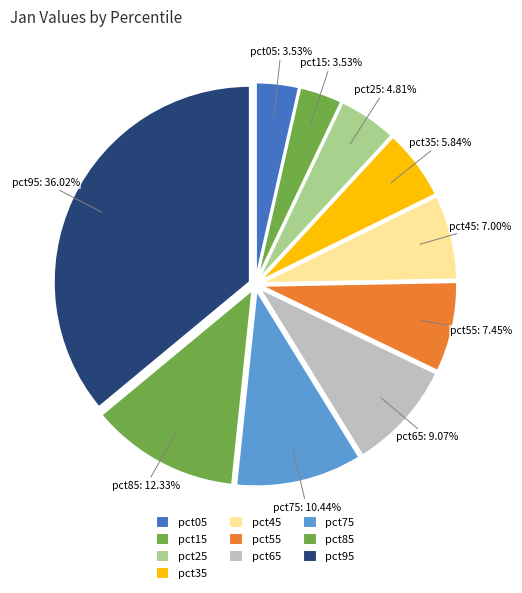

To the nearest percent, what is the average slice percentage?

10%